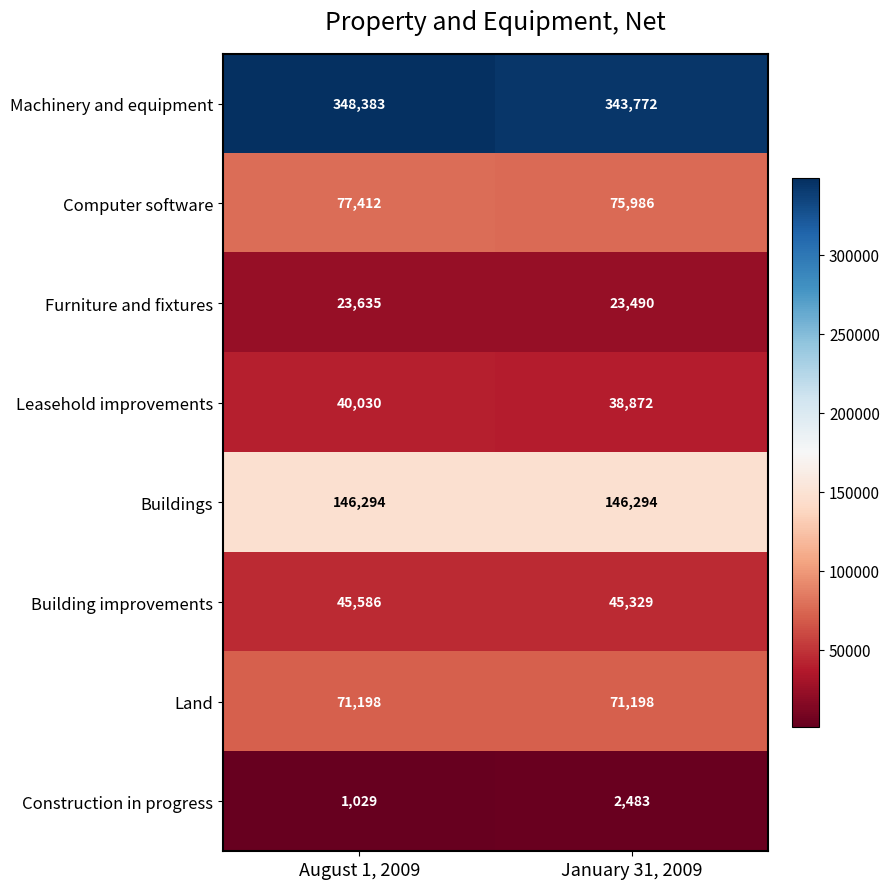

Read the Furniture and fixtures value at August 1, 2009, to the nearest 10.

23640